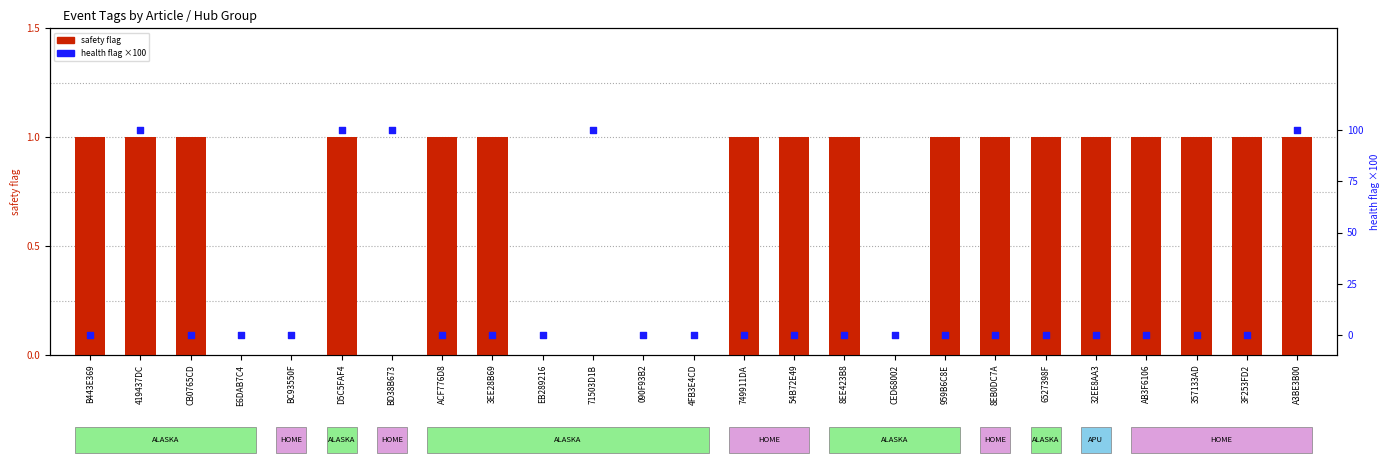

Which series reaches the maximum Y coordinate?

health flag ×100